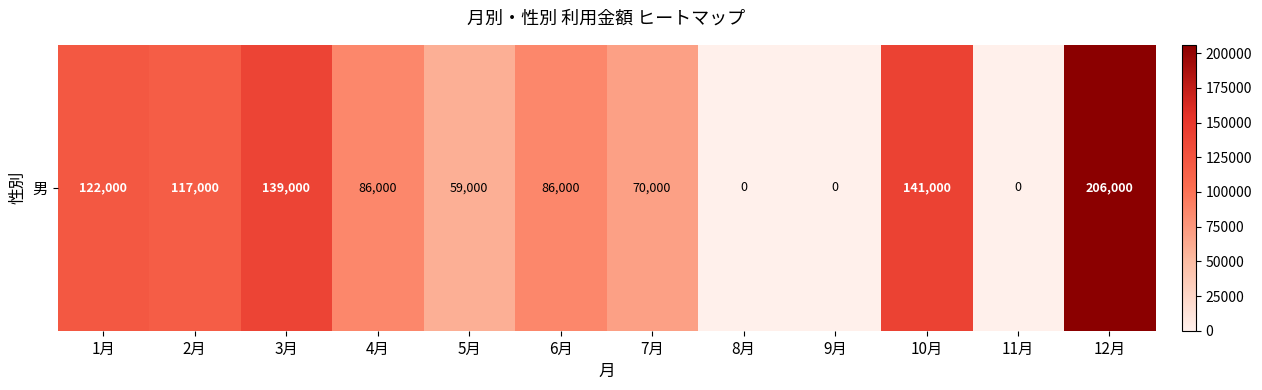

List the labels in order of value, smallest first.

8月, 9月, 11月, 5月, 7月, 4月, 6月, 2月, 1月, 3月, 10月, 12月